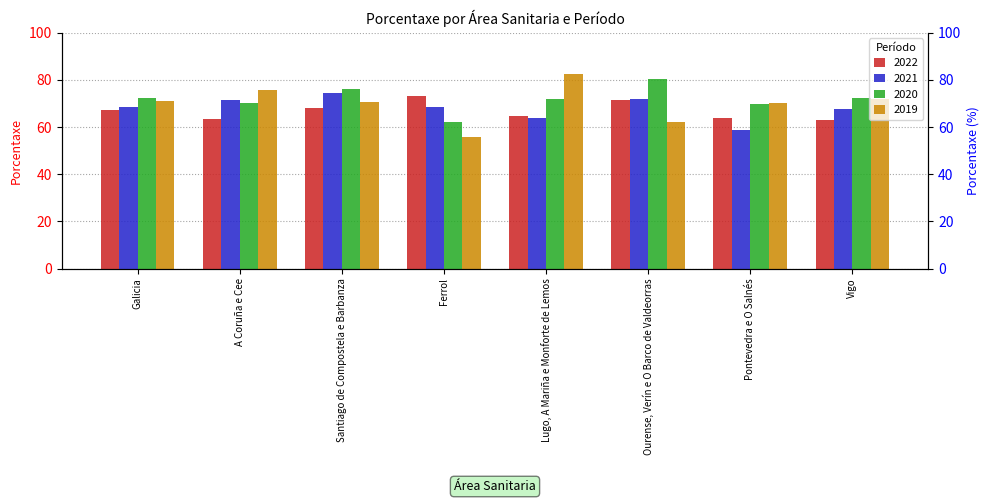

What is the label of the 1st bar from the right?

Vigo